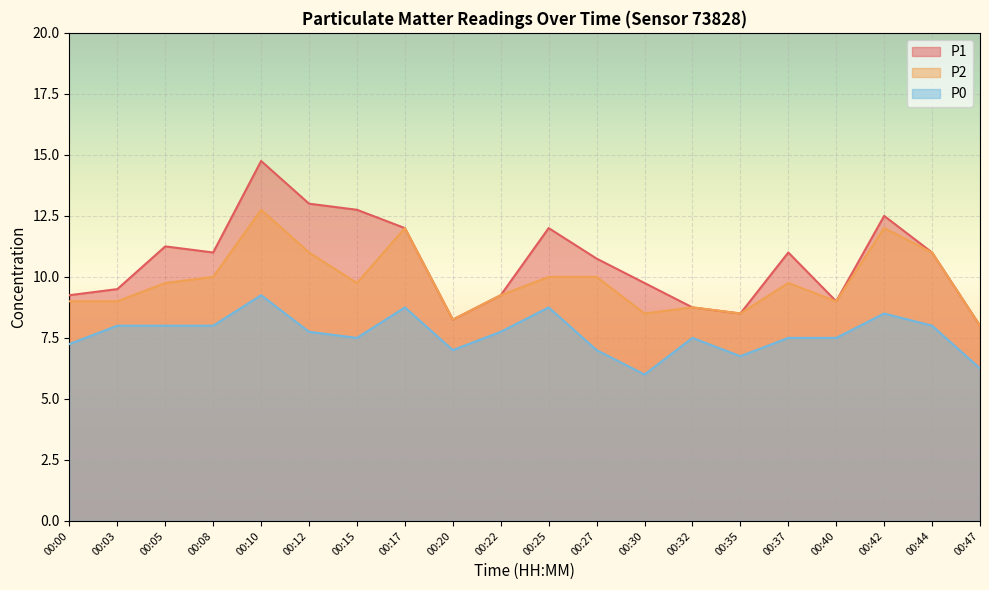

What is the value of the P2 point at the 4th from the left?

10.0